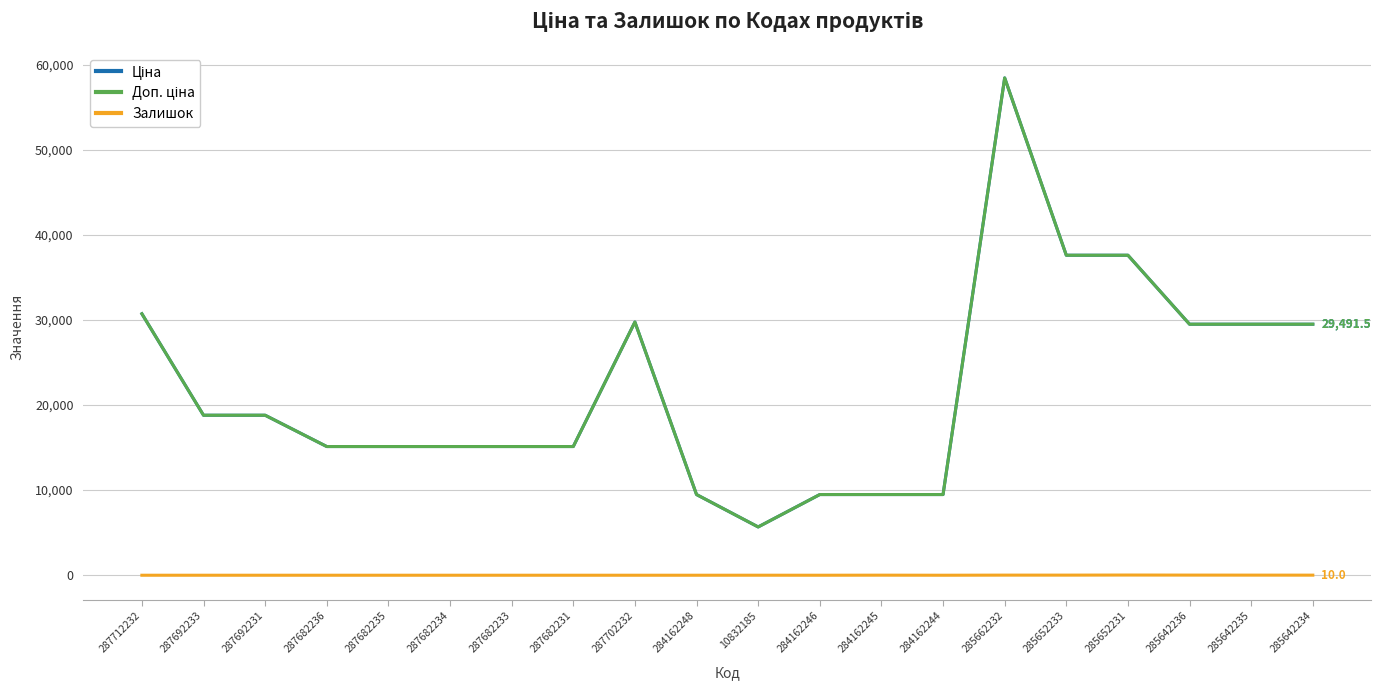

At which label is Доп. ціна closest to 32050?

287712232